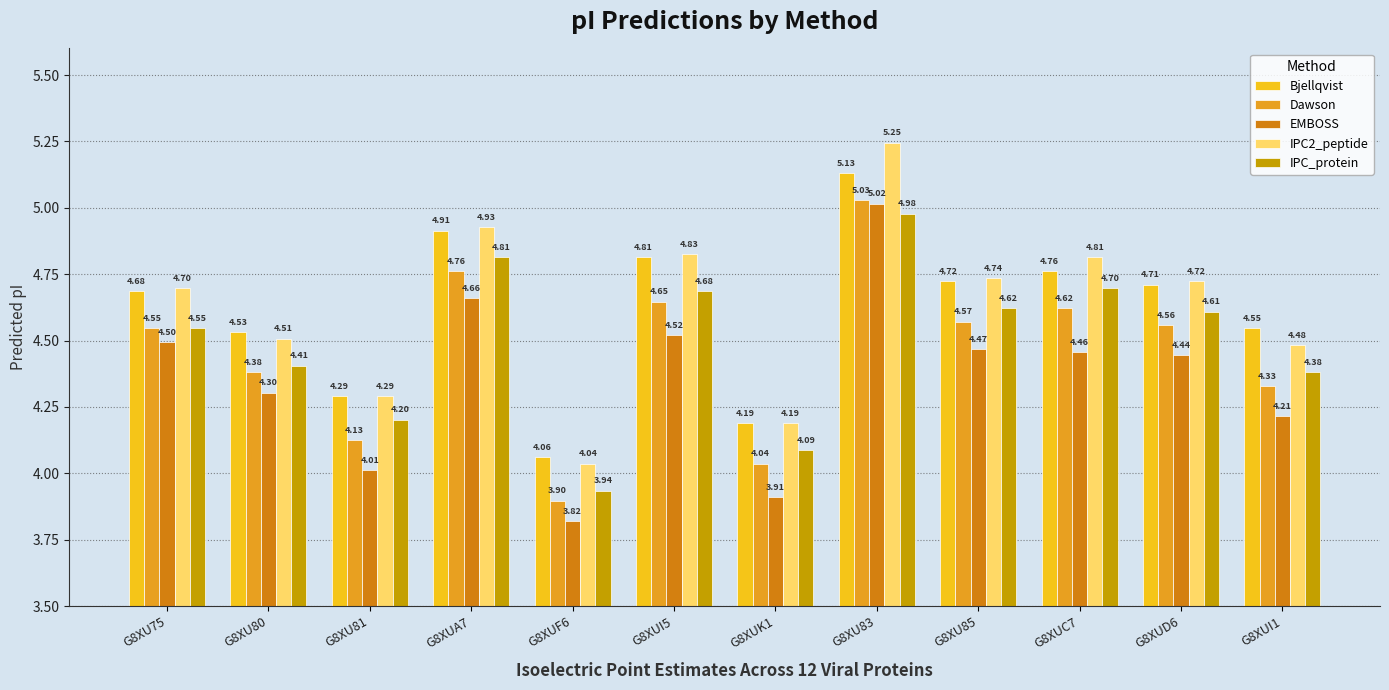

Which has a higher value, G8XUD6 or G8XU80?

G8XUD6